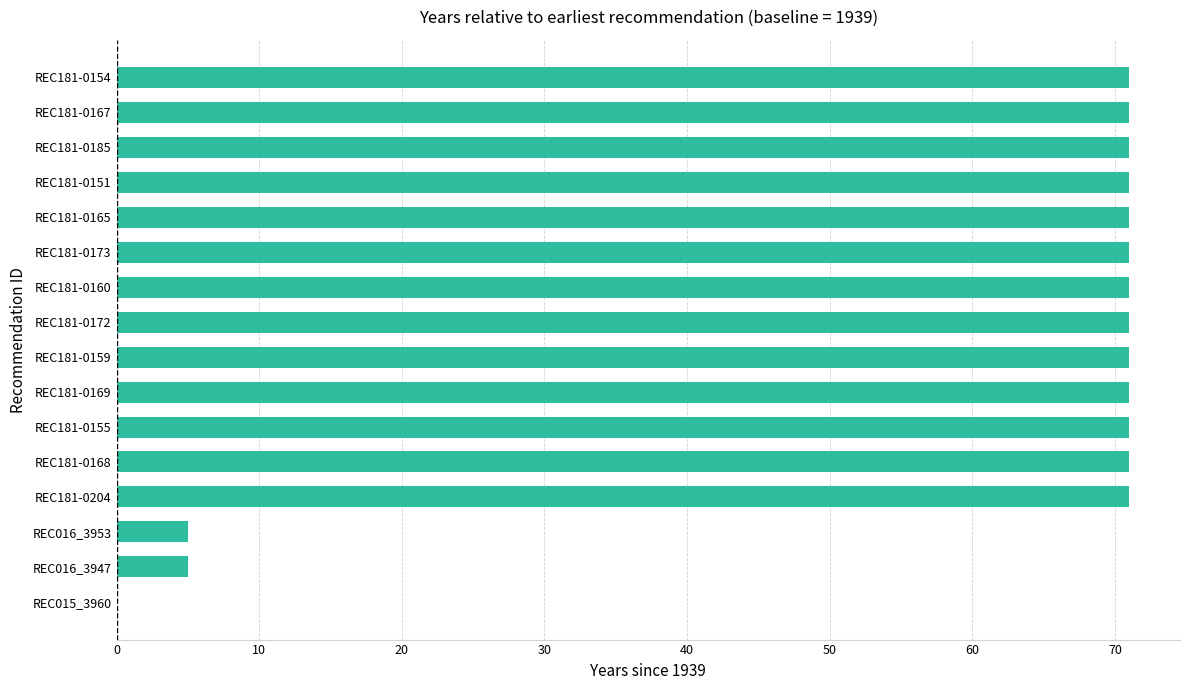

The value at REC181-0155 is 71. True or false?

True